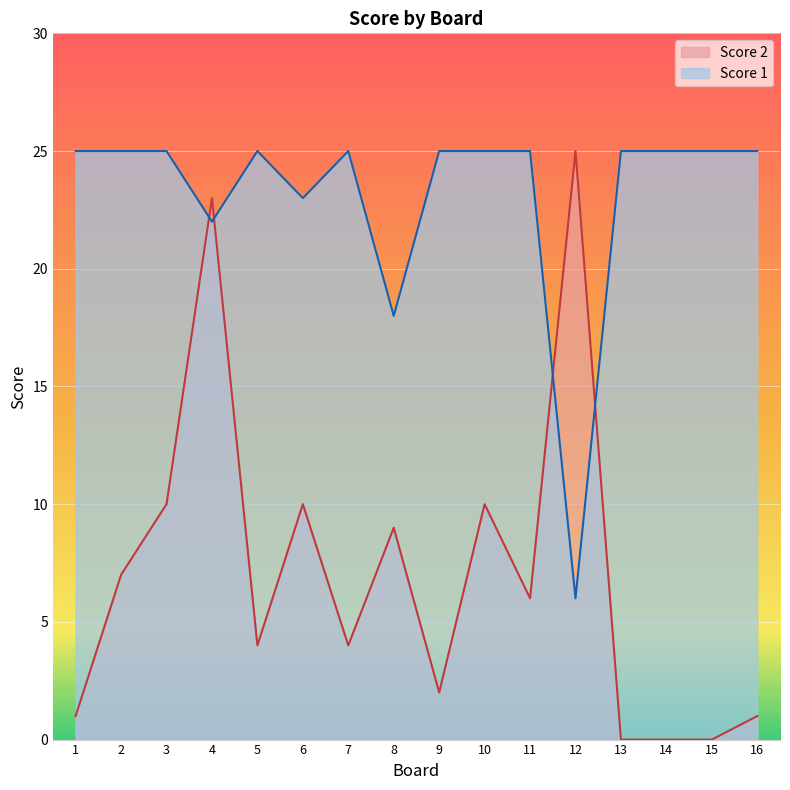

Rank the series by their maximum value, from highest to lowest.

Score 2, Score 1